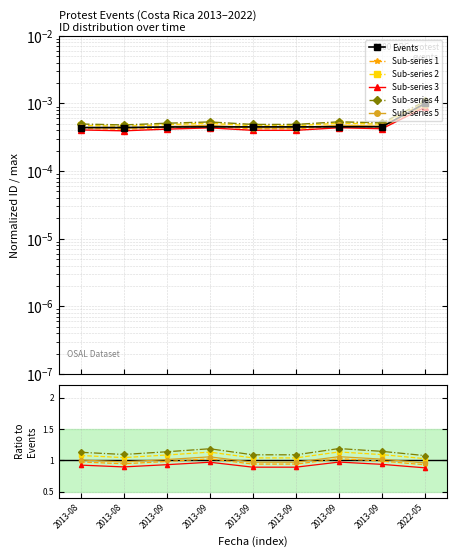

At 2022-05, list the series in order from largest to smallest.

Sub-series 4, Sub-series 2, Sub-series 5, Sub-series 1, Sub-series 3, Events